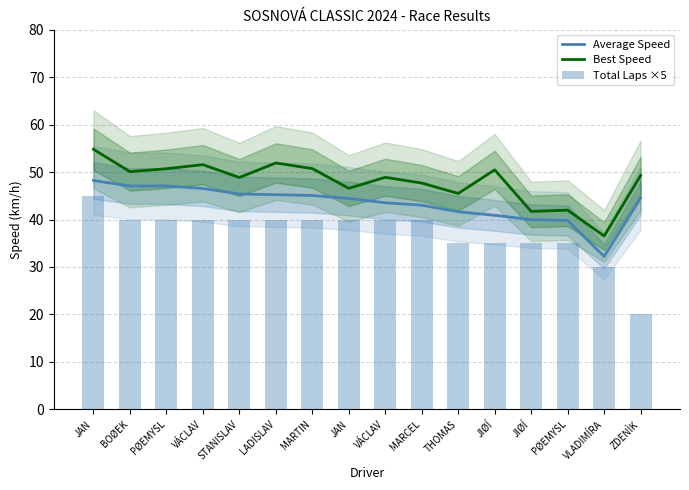

How many values in the Best Speed series are below 49?

8